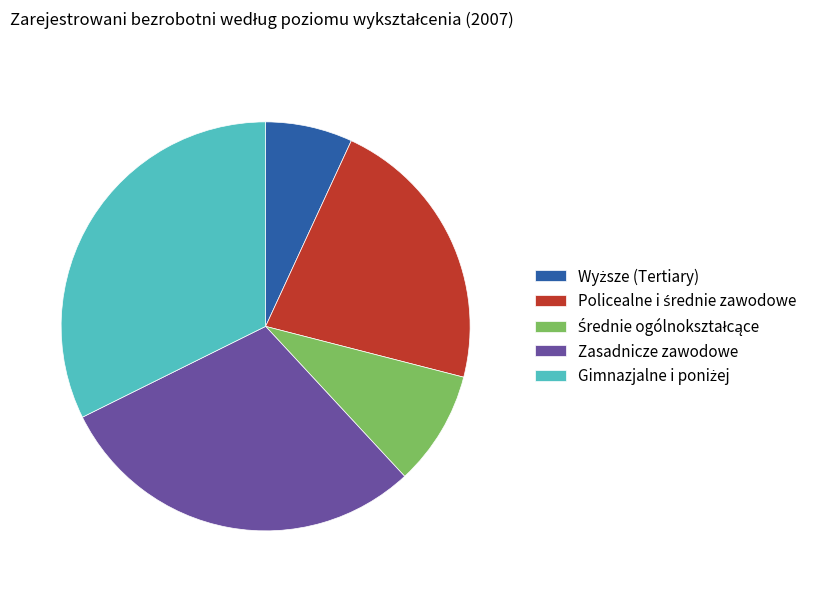

Is it true that Zasadnicze zawodowe is 35% of the pie?

False